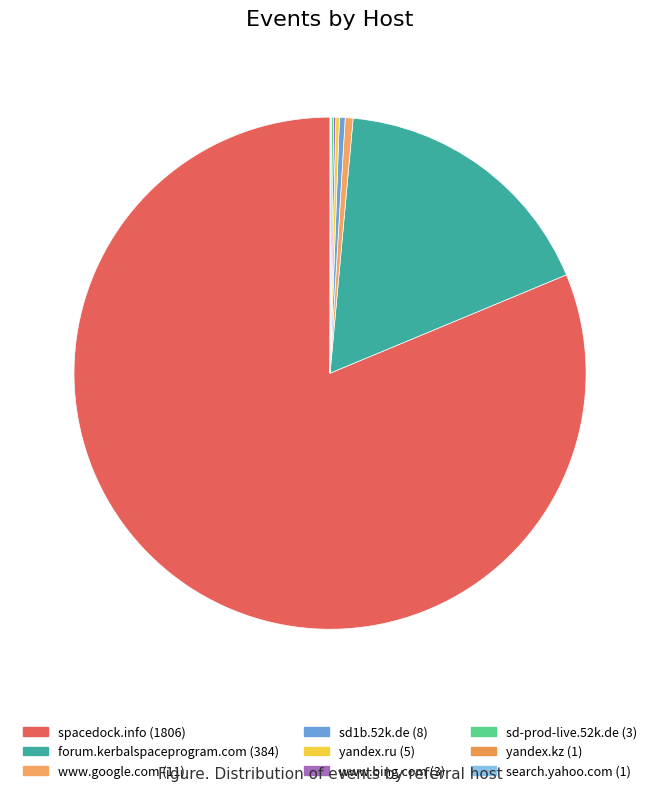

Is the sum of yandex.kz and forum.kerbalspaceprogram.com greater than half?

No